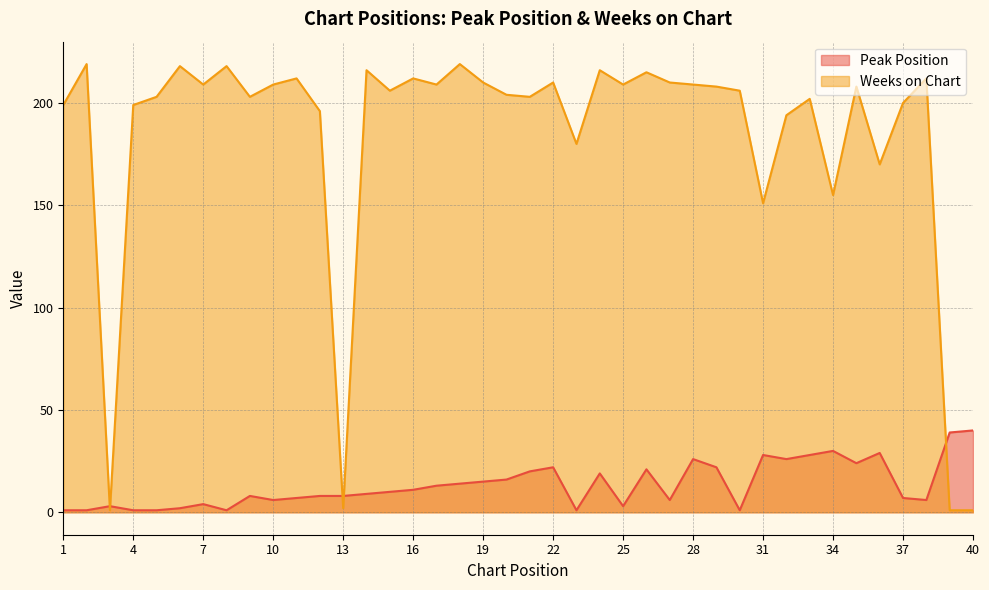

The Weeks on Chart series shows 194 at 32. True or false?

True